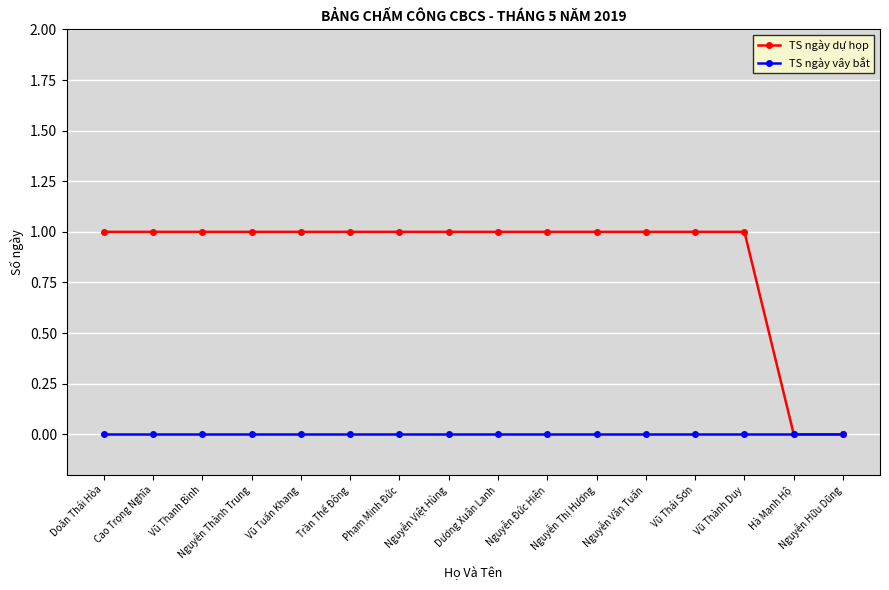

Reading left to right, extract all data points from this chart.

TS ngày dự họp: 1	1	1	1	1	1	1	1	1	1	1	1	1	1	0	0
TS ngày vây bắt: 0	0	0	0	0	0	0	0	0	0	0	0	0	0	0	0